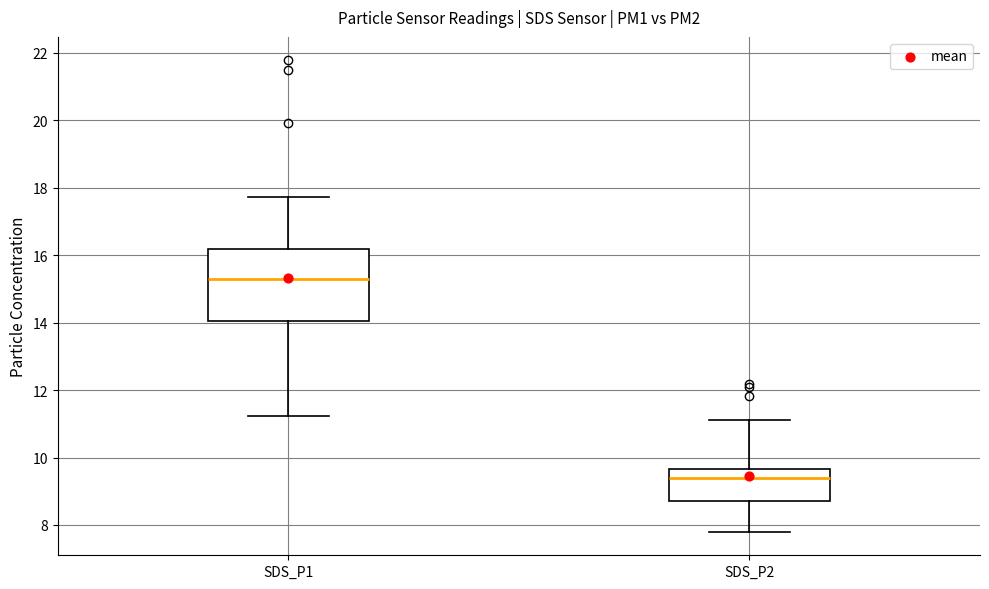

Which box's median line is the lowest?

SDS_P2